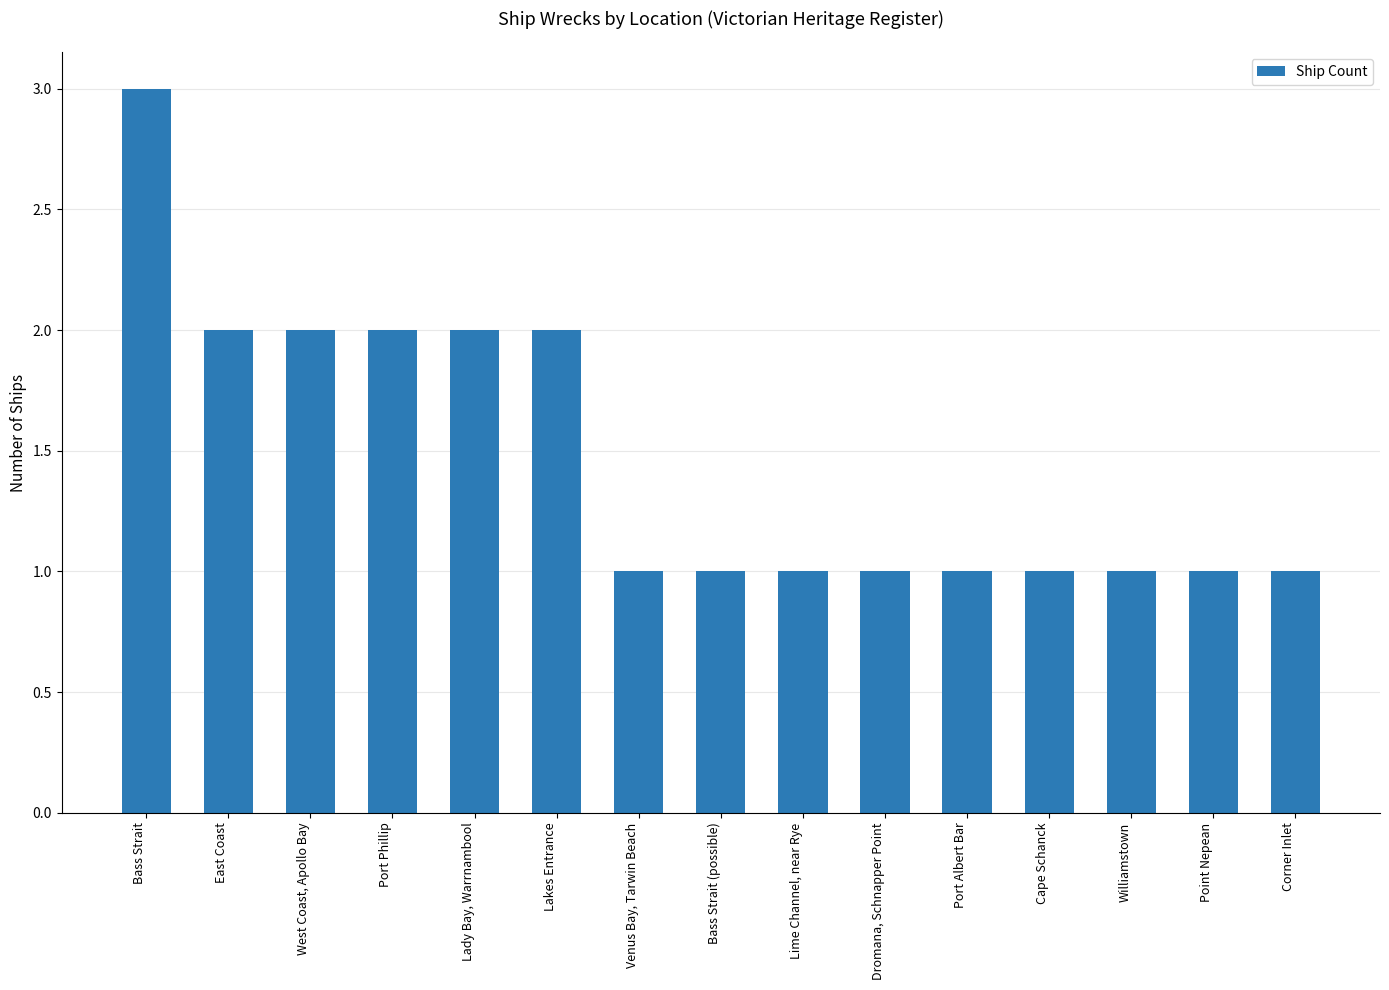

Reading left to right, list all the values displayed in this chart.

Bass Strait=3	East Coast=2	West Coast, Apollo Bay=2	Port Phillip=2	Lady Bay, Warrnambool=2	Lakes Entrance=2	Venus Bay, Tarwin Beach=1	Bass Strait (possible)=1	Lime Channel, near Rye=1	Dromana, Schnapper Point=1	Port Albert Bar=1	Cape Schanck=1	Williamstown=1	Point Nepean=1	Corner Inlet=1